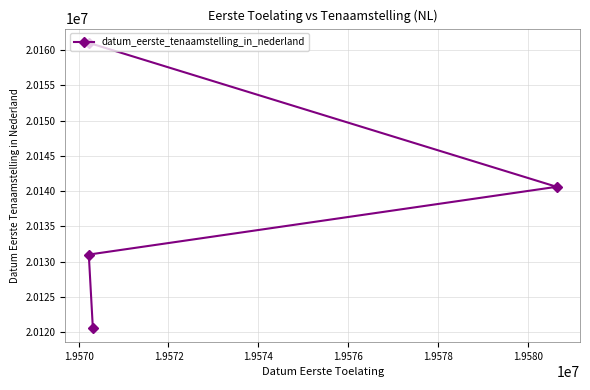

What is the greatest value displayed?

20161021